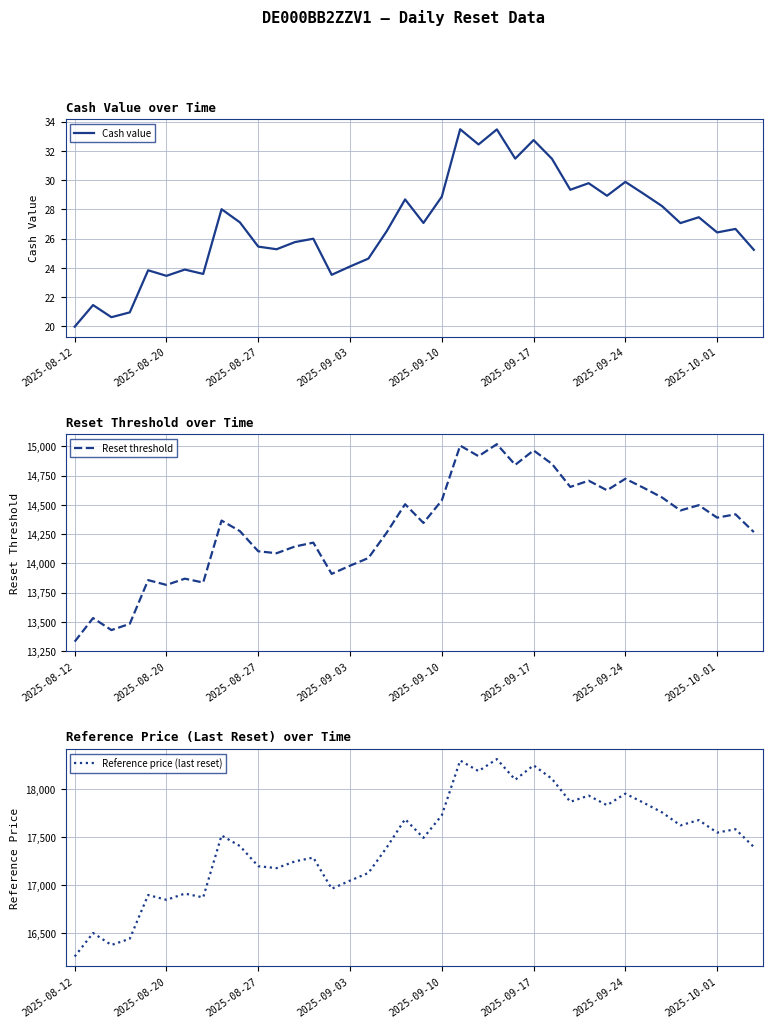

What is the highest value of the Cash value series?

33.5